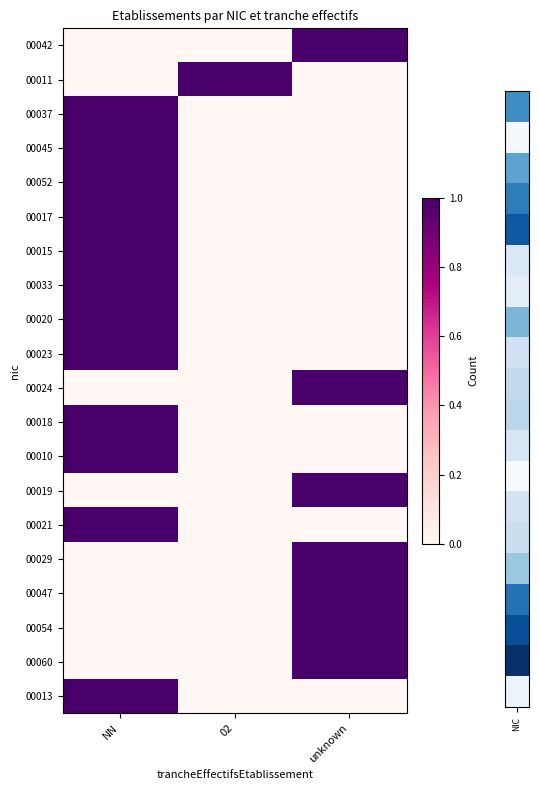

Which has a higher value, NN or unknown?

unknown